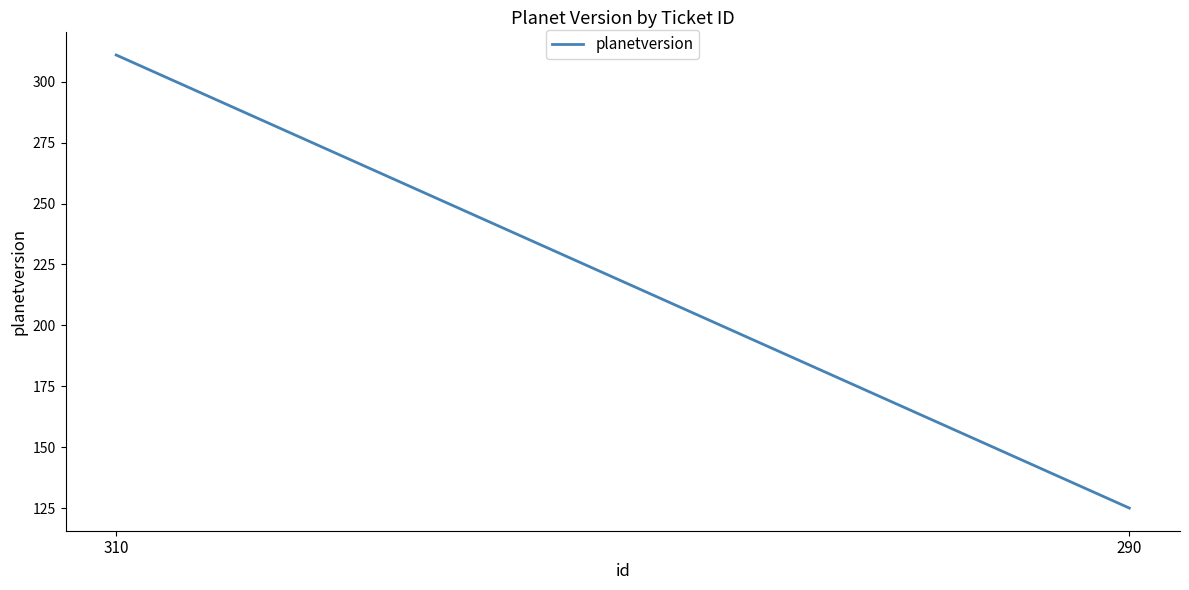

What is the average value?

218